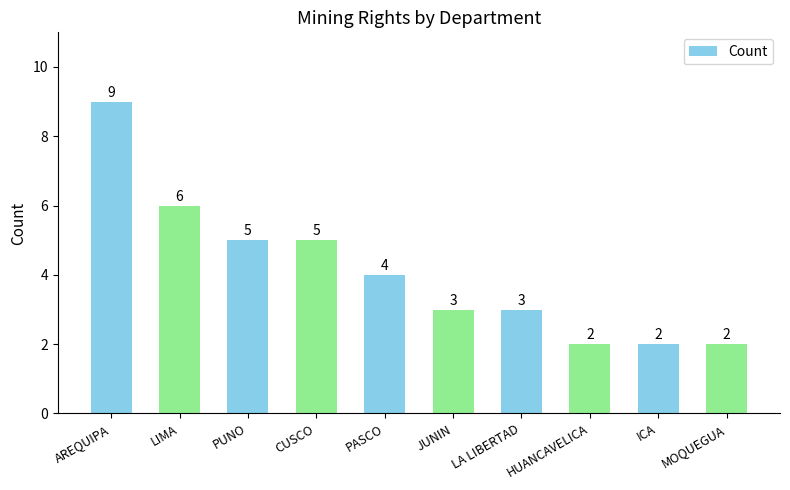

What is the approximate value at PASCO?

4